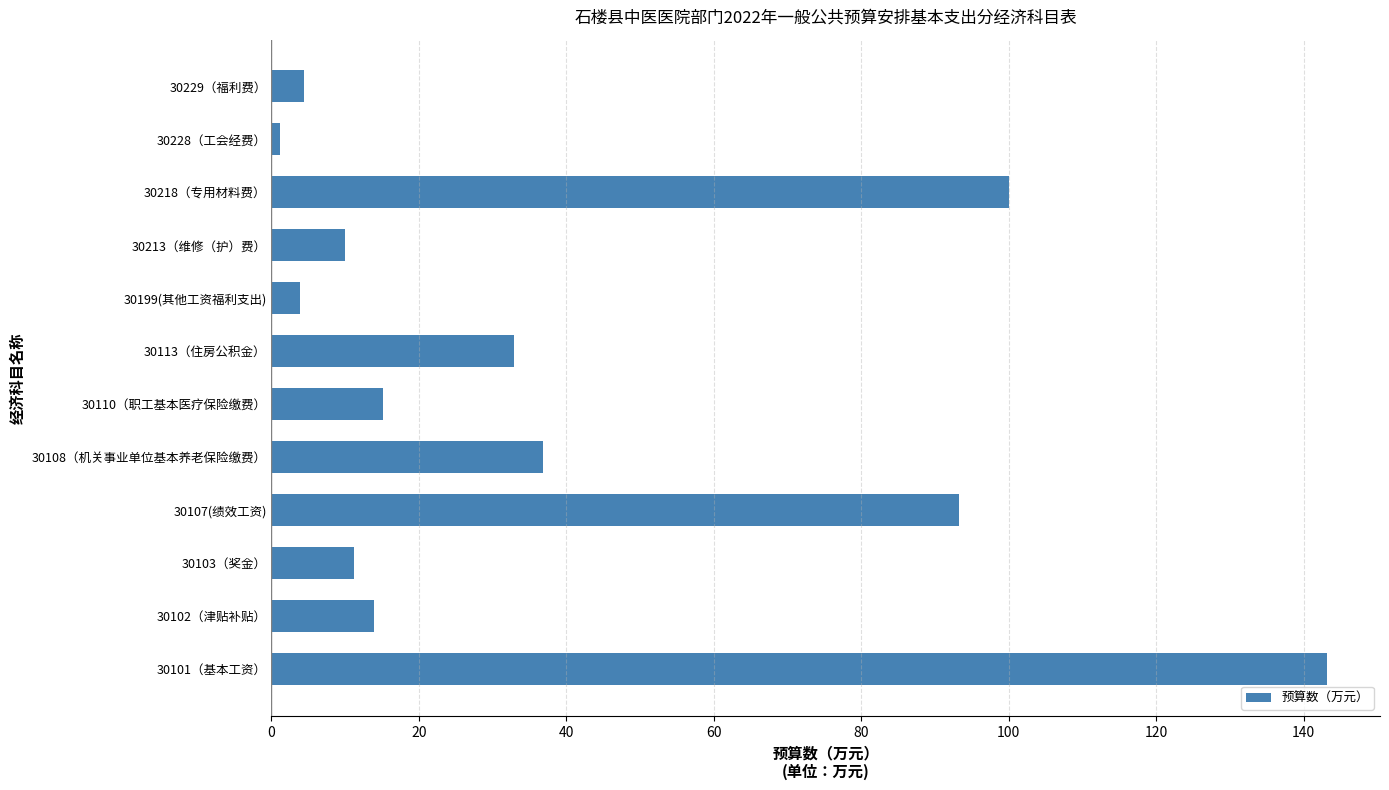

Which has a higher value, 30218（专用材料费） or 30113（住房公积金）?

30218（专用材料费）